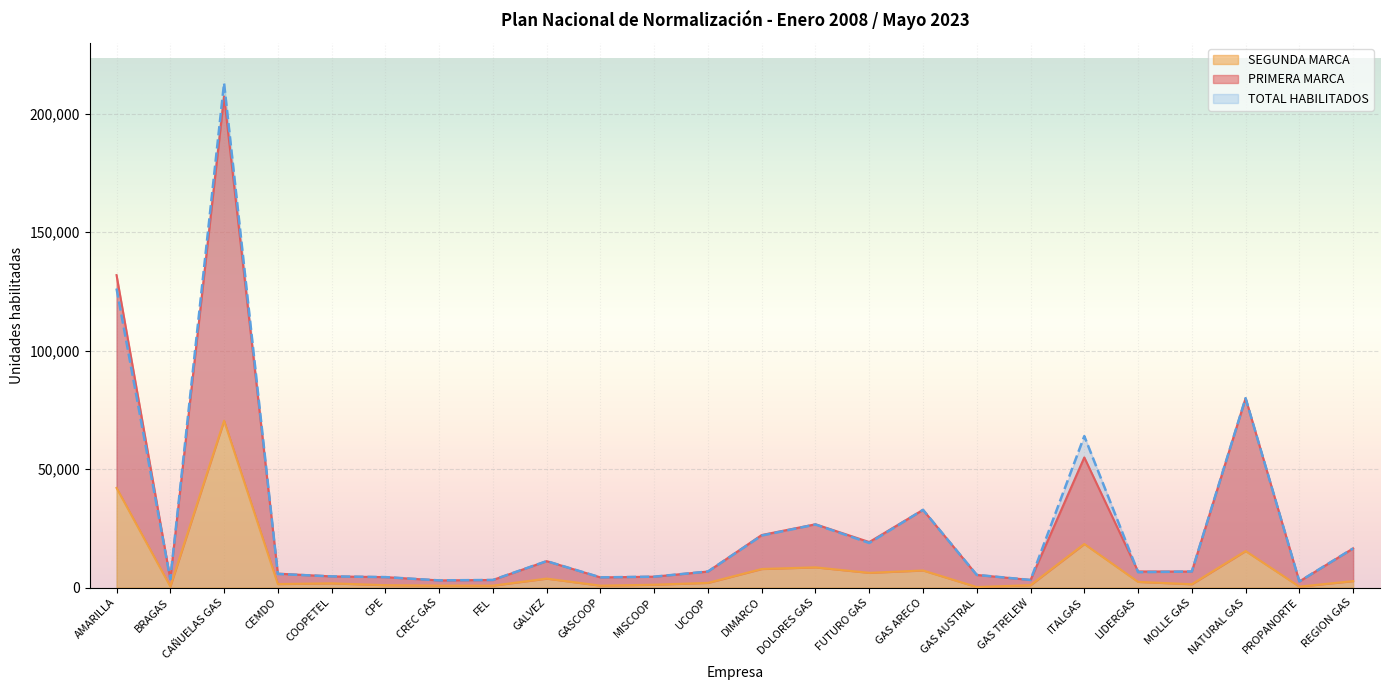

Count the number of categories in the chart.

24